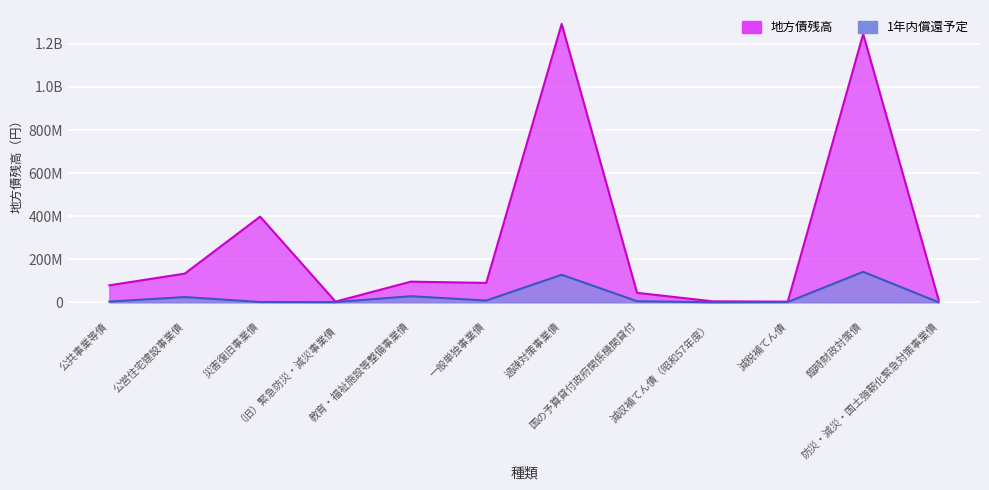

What is the difference between the highest and lowest values at 減税補てん債?

1792236